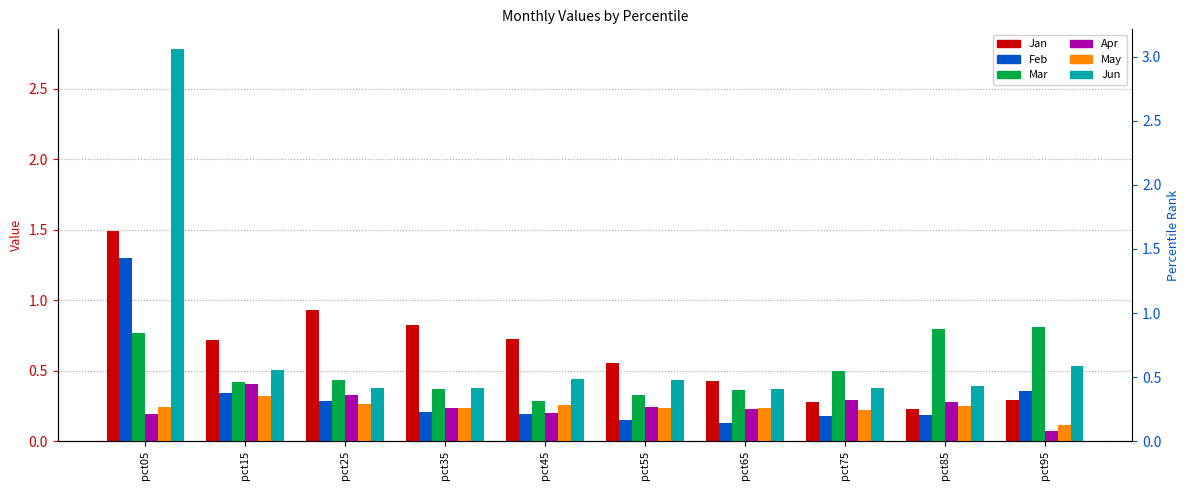

How many bars are there in each group?

6